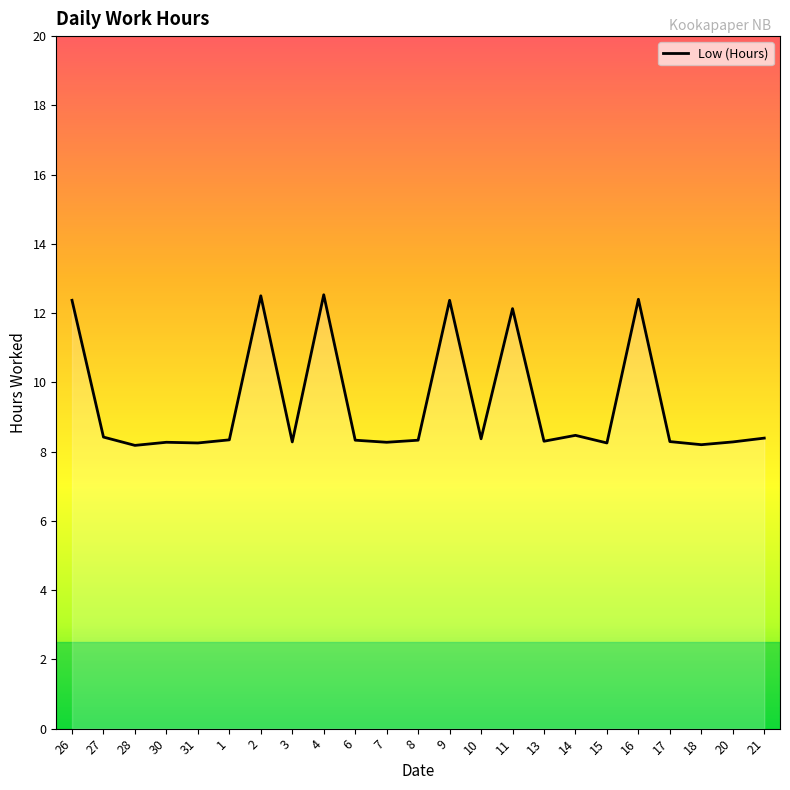

What position from the right is 6?

14